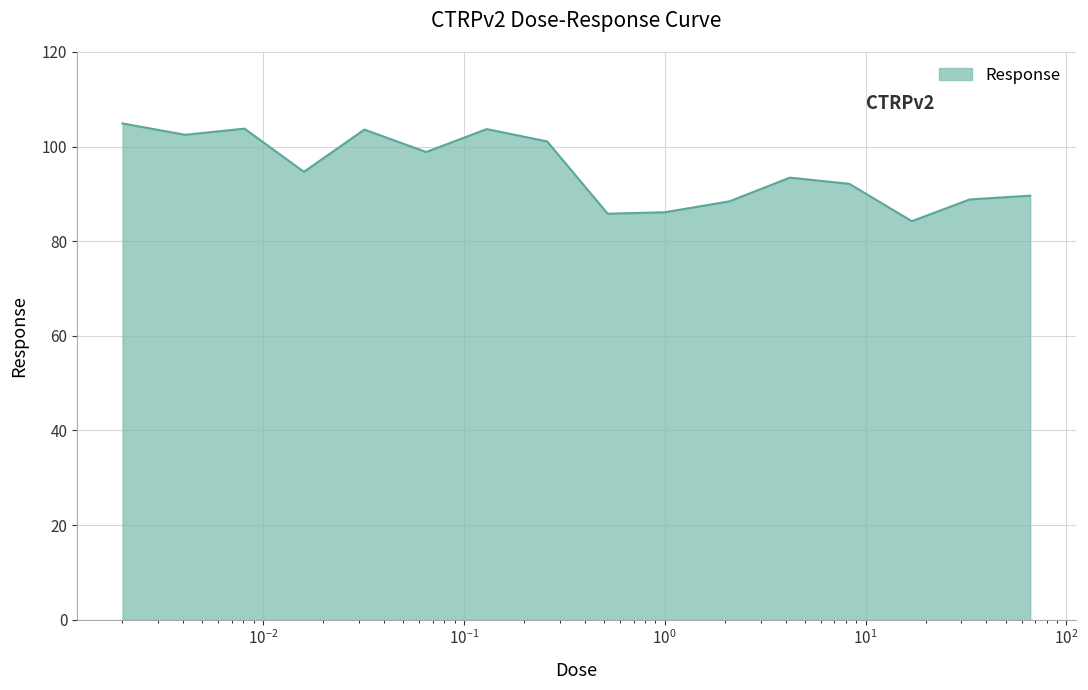

What is the greatest value displayed?

104.9